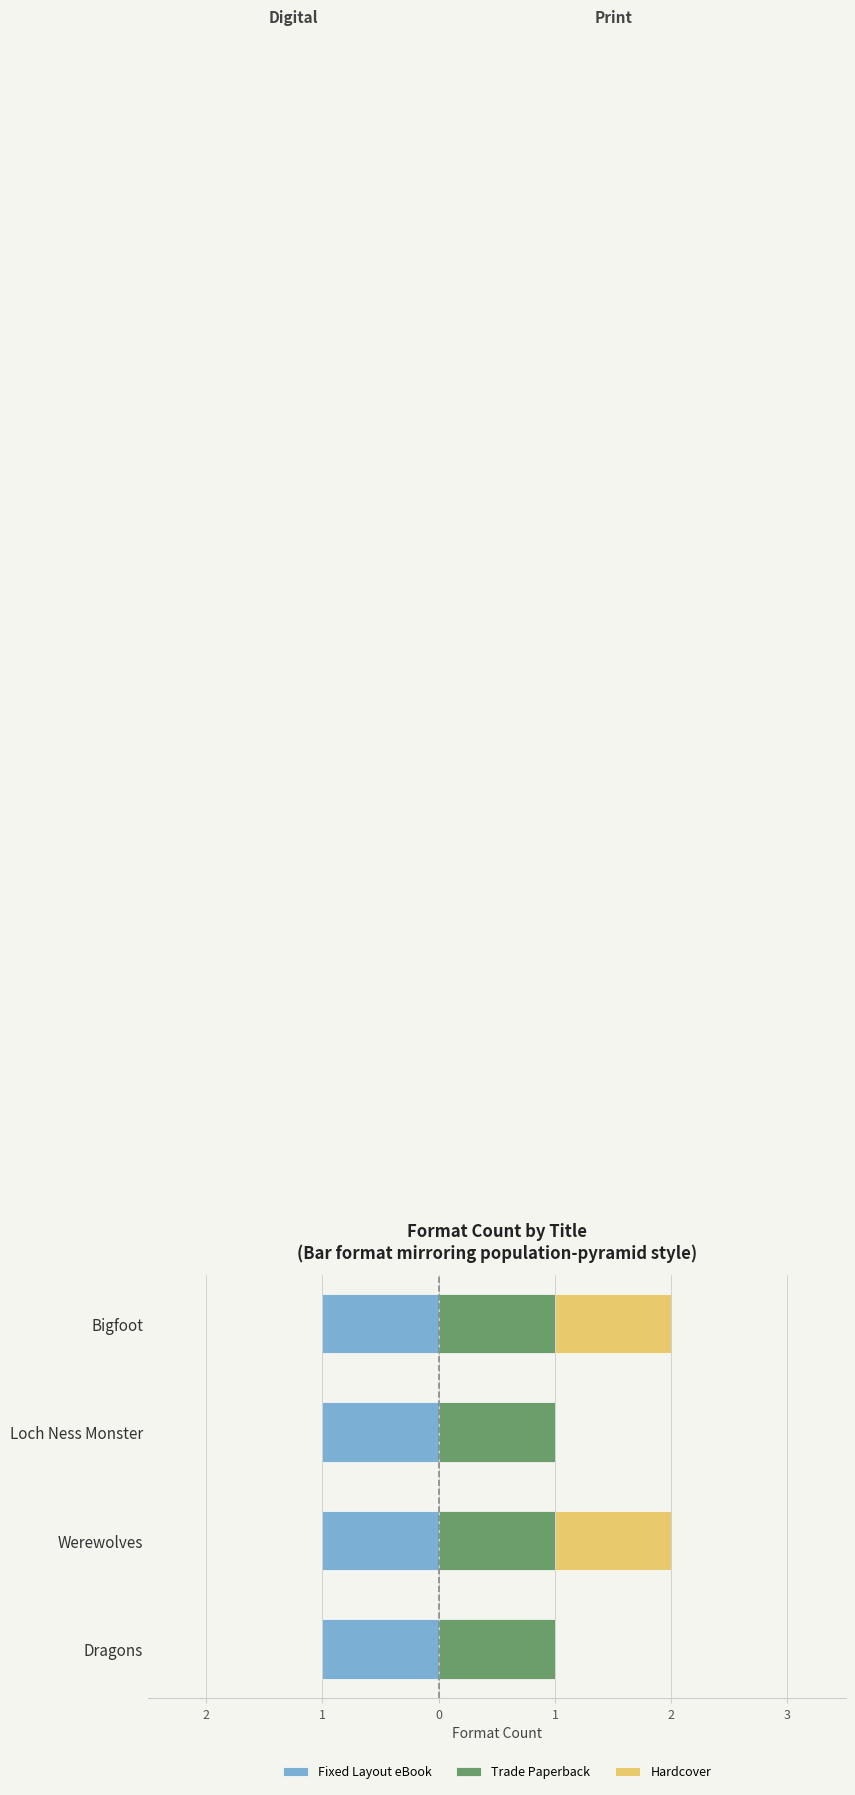

What are all the series names shown in the legend?

Fixed Layout eBook, Trade Paperback, Hardcover